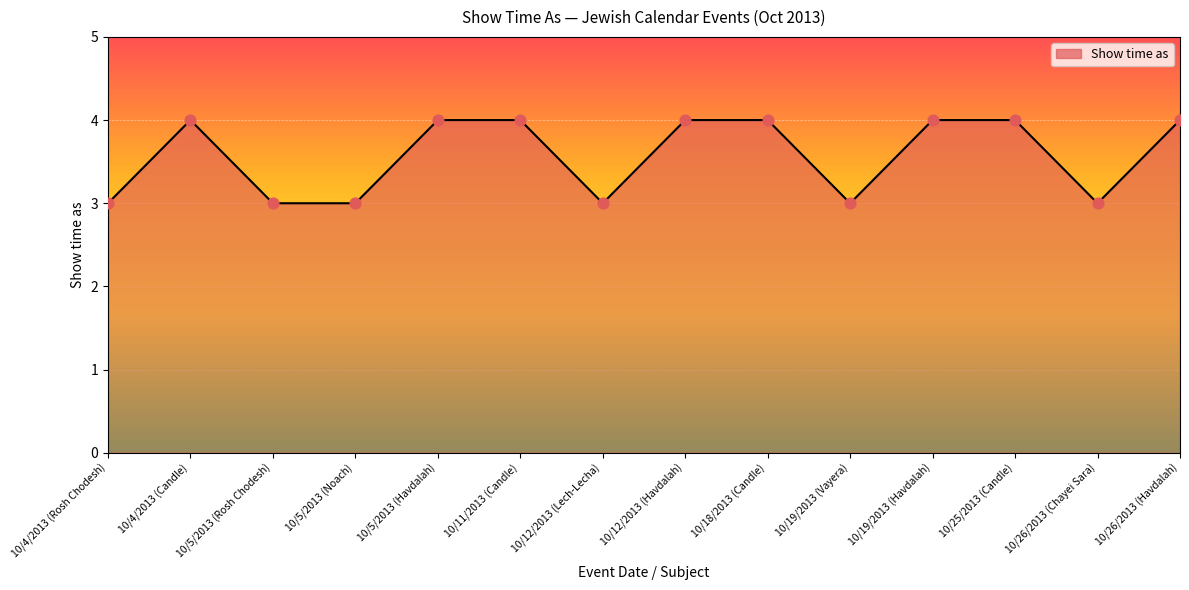

Approximately how many times larger is the value at 10/12/2013 (Lech-Lecha) compared to 10/11/2013 (Candle)?

0.8